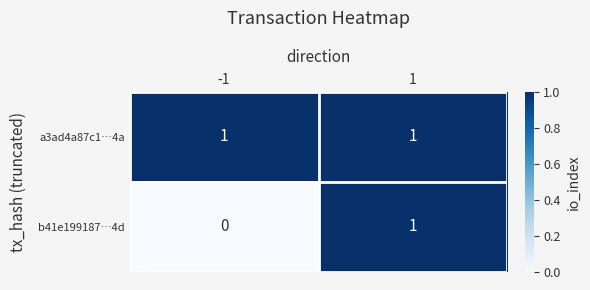

Which series has the largest range (max minus min)?

b41e199187…4d